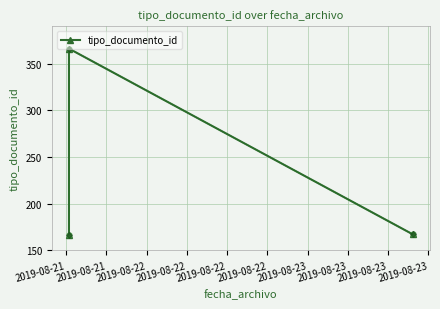

How many distinct data groups are displayed?

1